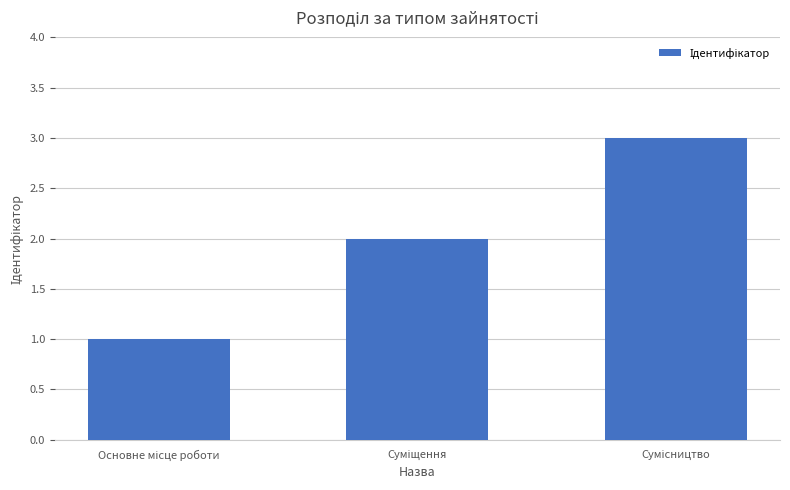

What is the sum of all values?

6